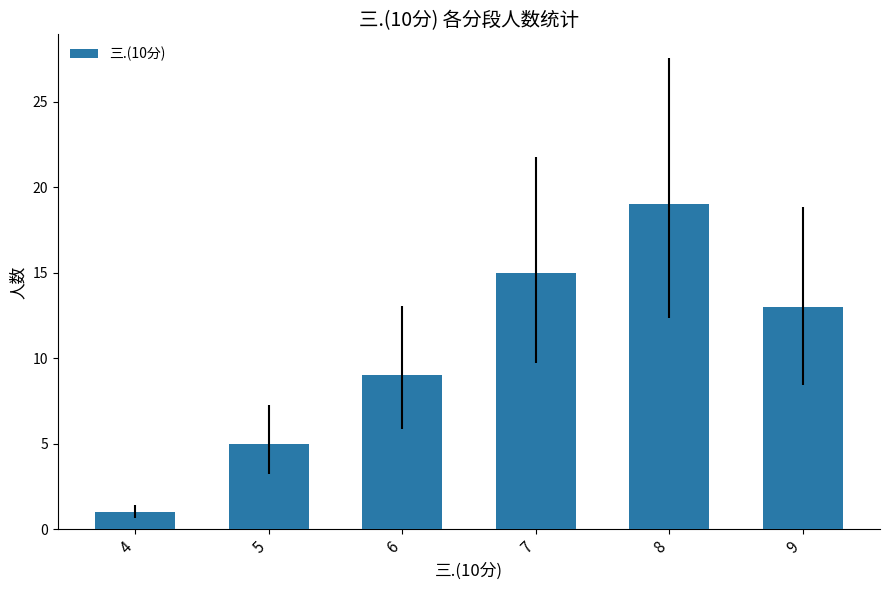

Reading left to right, extract all data points from this chart.

1	5	9	15	19	13